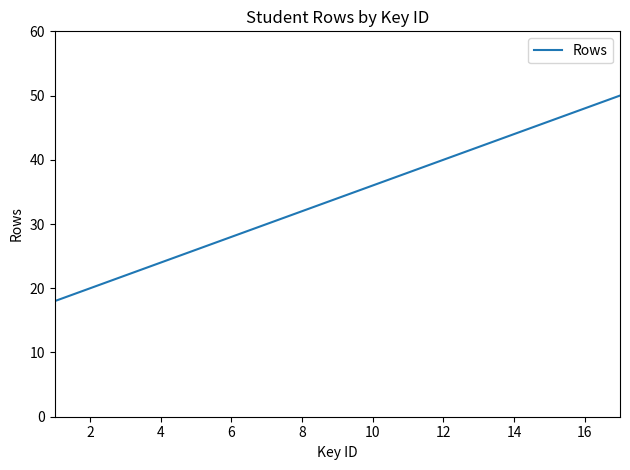

What is the minimum value shown in the chart?

18